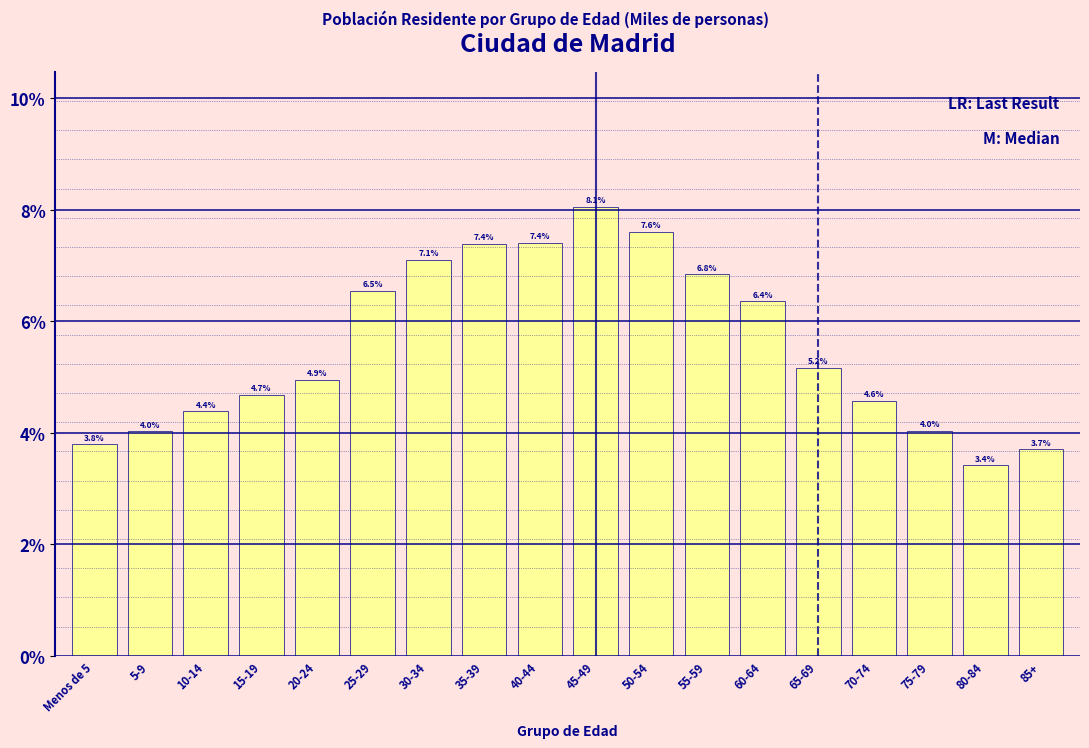

Reading left to right, list all the values displayed in this chart.

Menos de 5=3.8	5-9=4.0	10-14=4.4	15-19=4.7	20-24=4.9	25-29=6.5	30-34=7.1	35-39=7.4	40-44=7.4	45-49=8.1	50-54=7.6	55-59=6.8	60-64=6.4	65-69=5.2	70-74=4.6	75-79=4.0	80-84=3.4	85+=3.7